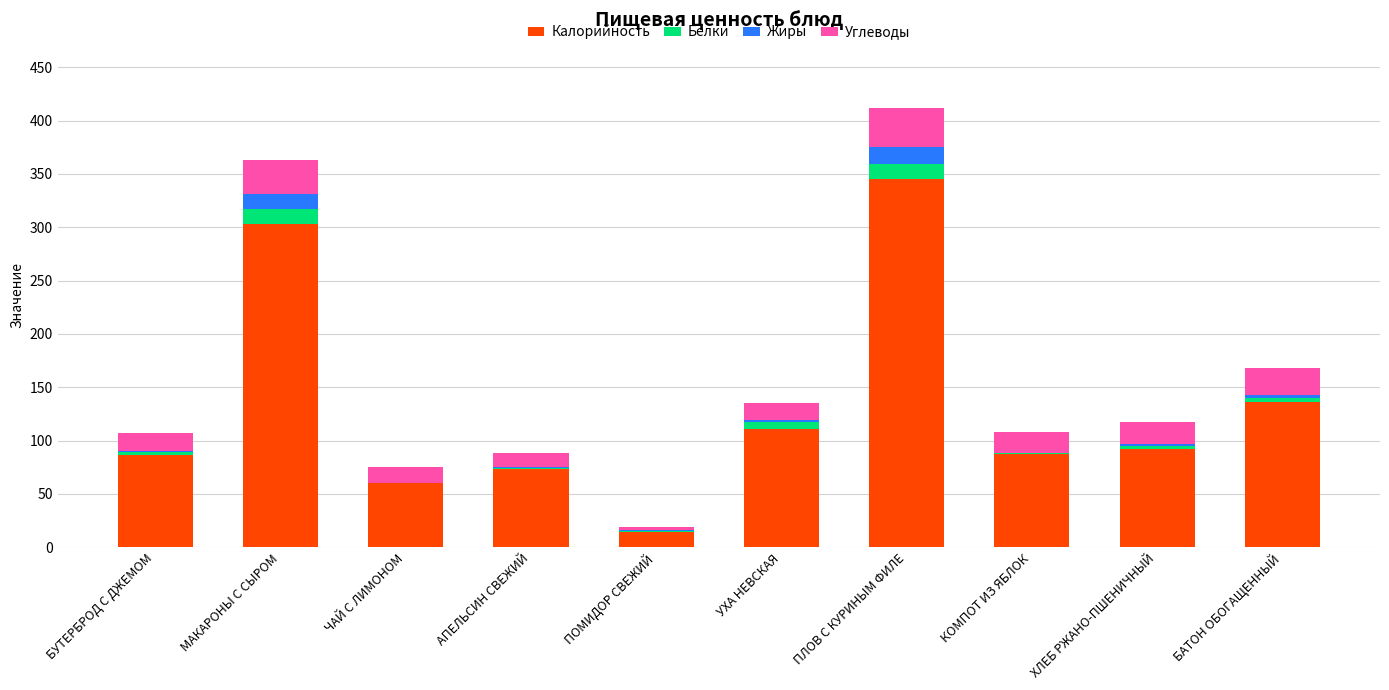

The value of Калорийность at ХЛЕБ РЖАНО-ПШЕНИЧНЫЙ is 92.0. True or false?

True